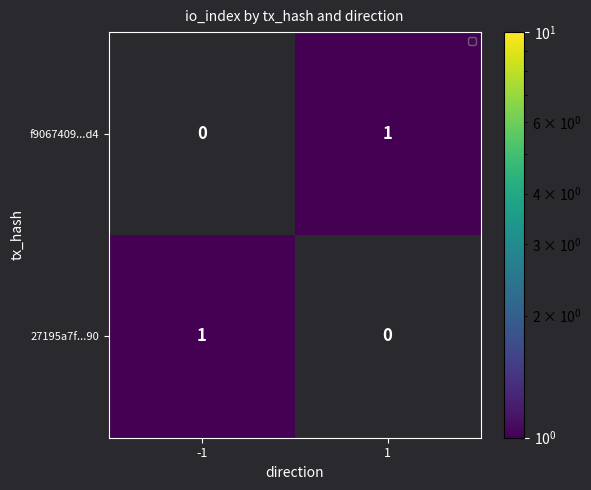

The 27195a7f...90 series shows 2 at -1. True or false?

False